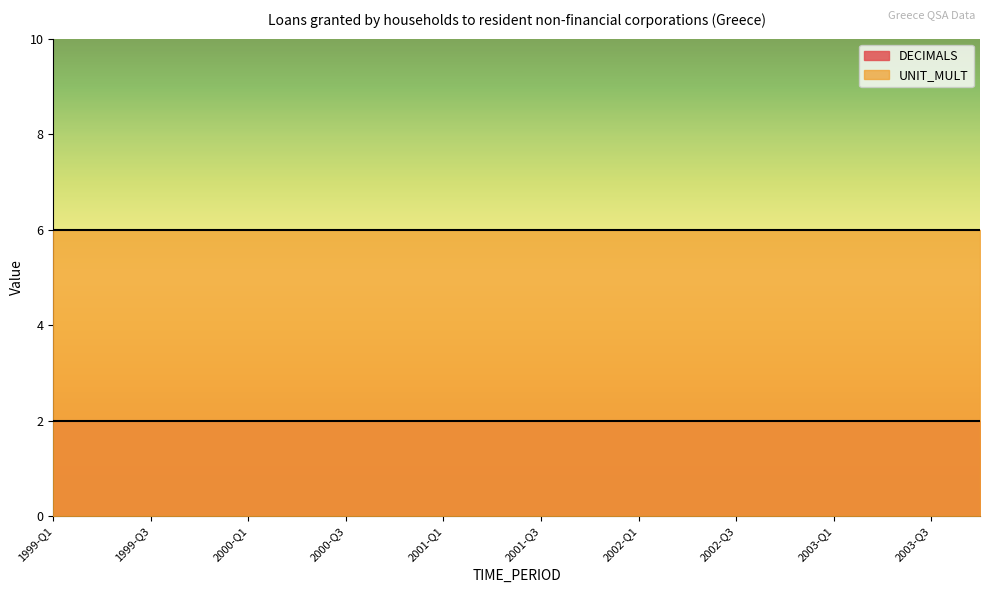

Which series changed the most between 2000-Q3 and 2002-Q3?

DECIMALS